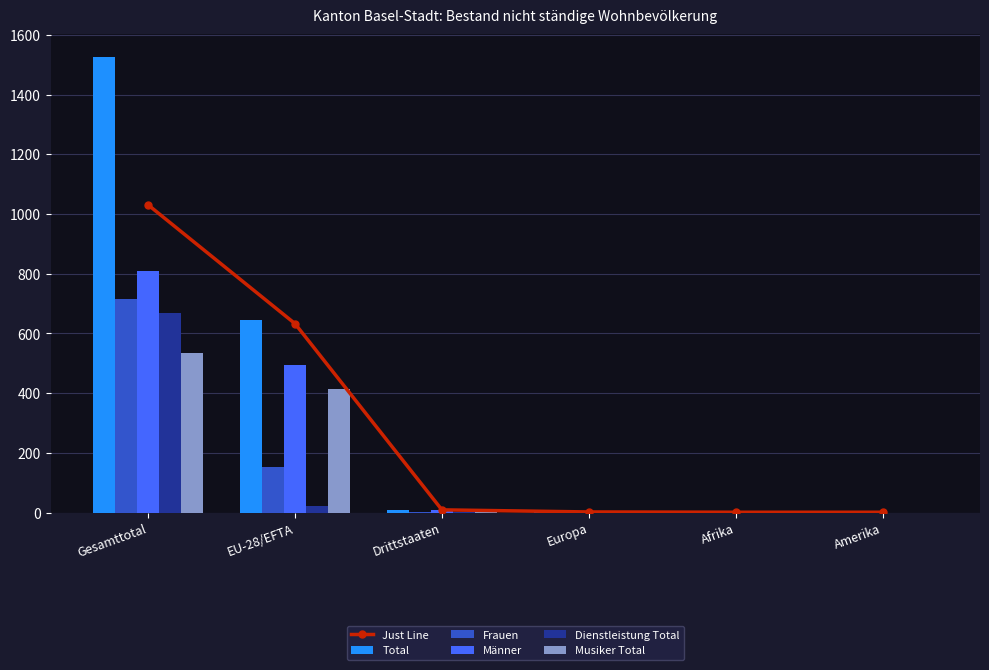

Which series changed the most between EU-28/EFTA and Drittstaaten?

Total